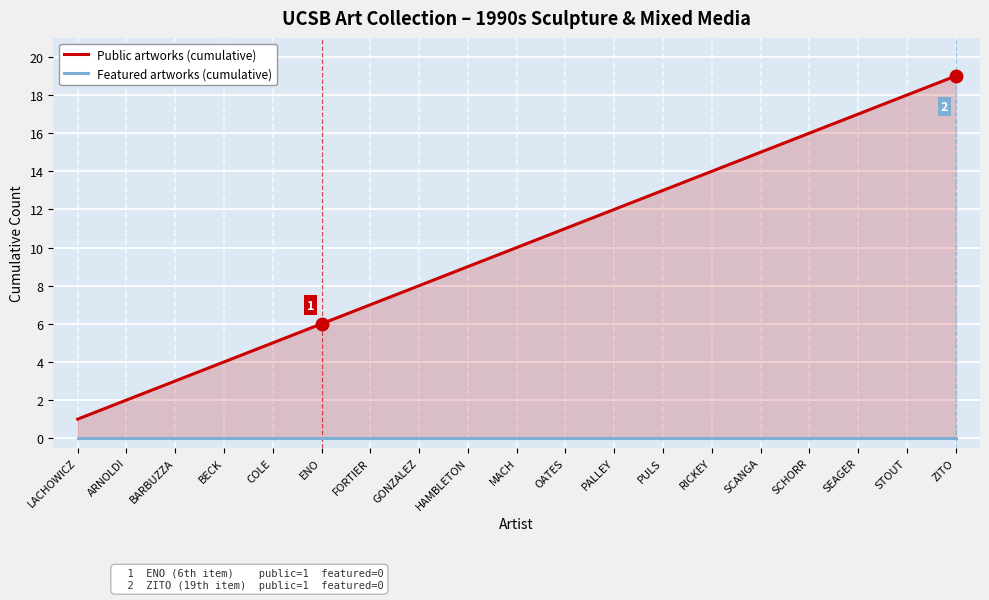

What position from the left is SCHORR?

16